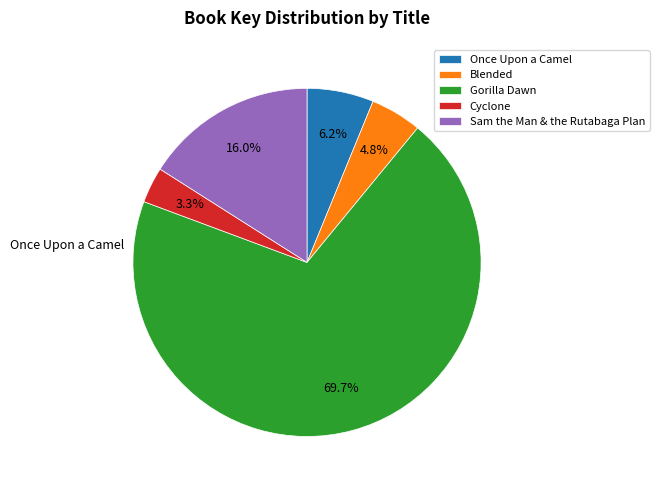

Between Cyclone and Once Upon a Camel, which is larger?

Once Upon a Camel